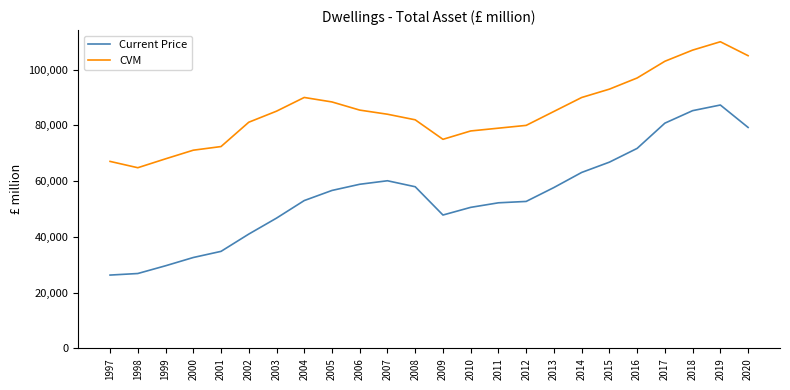

True or false: CVM and Current Price intersect in this chart.

False